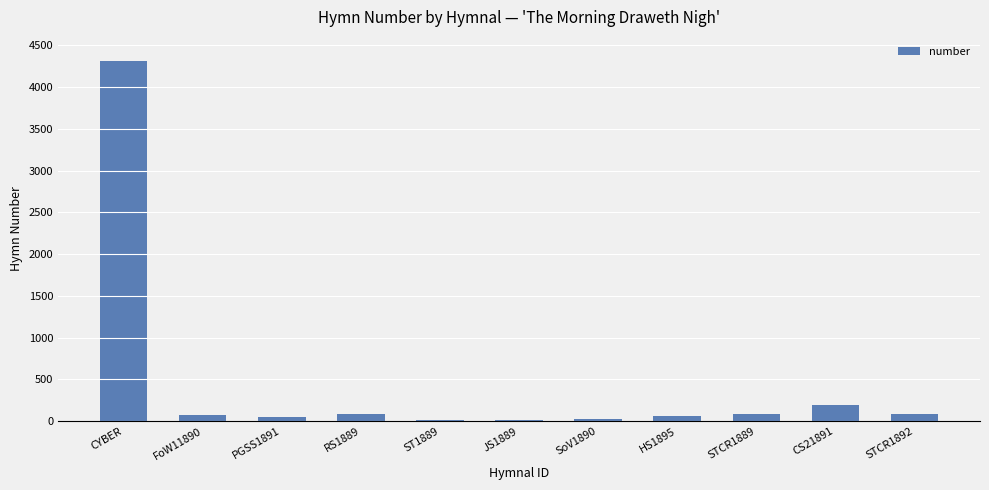

What is the maximum value shown in the chart?

4316